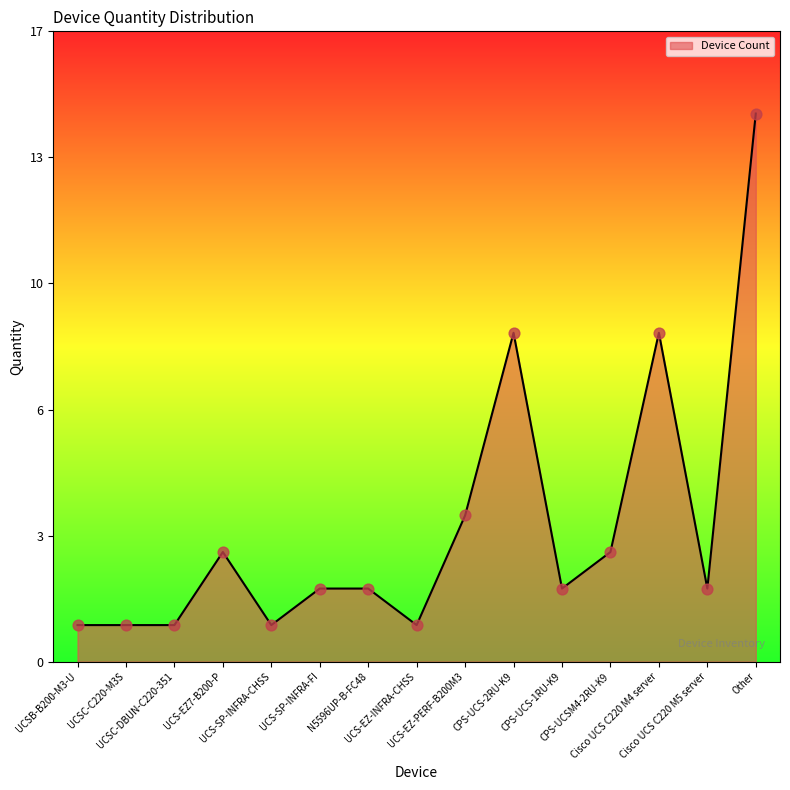

Does the chart have visible grid lines?

No